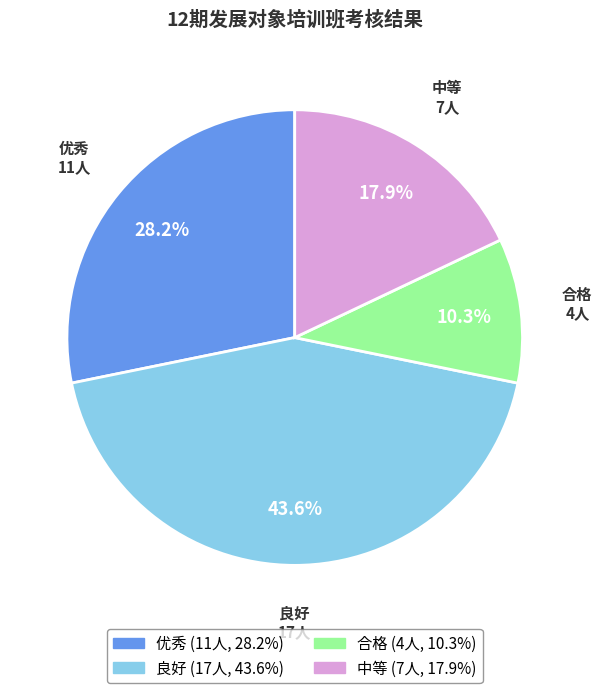

Which has a higher value, 中等 or 优秀?

优秀